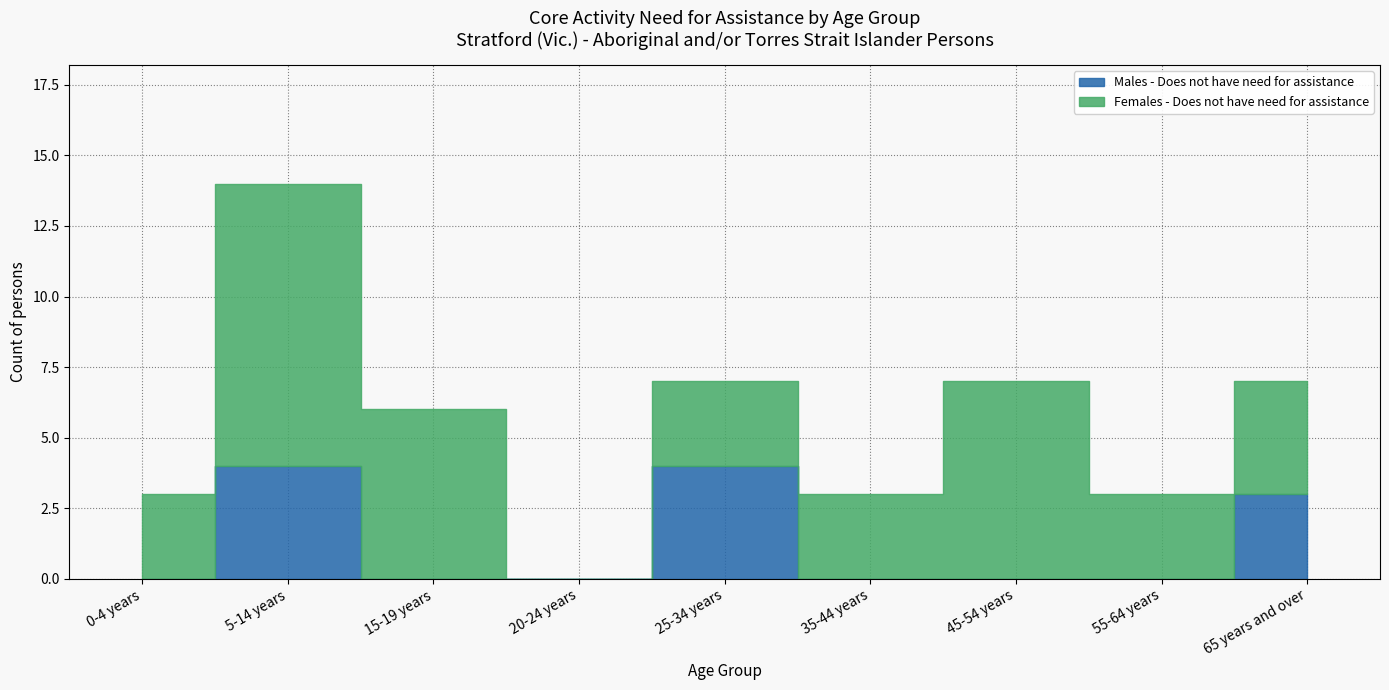

How many data points does each series have?

9